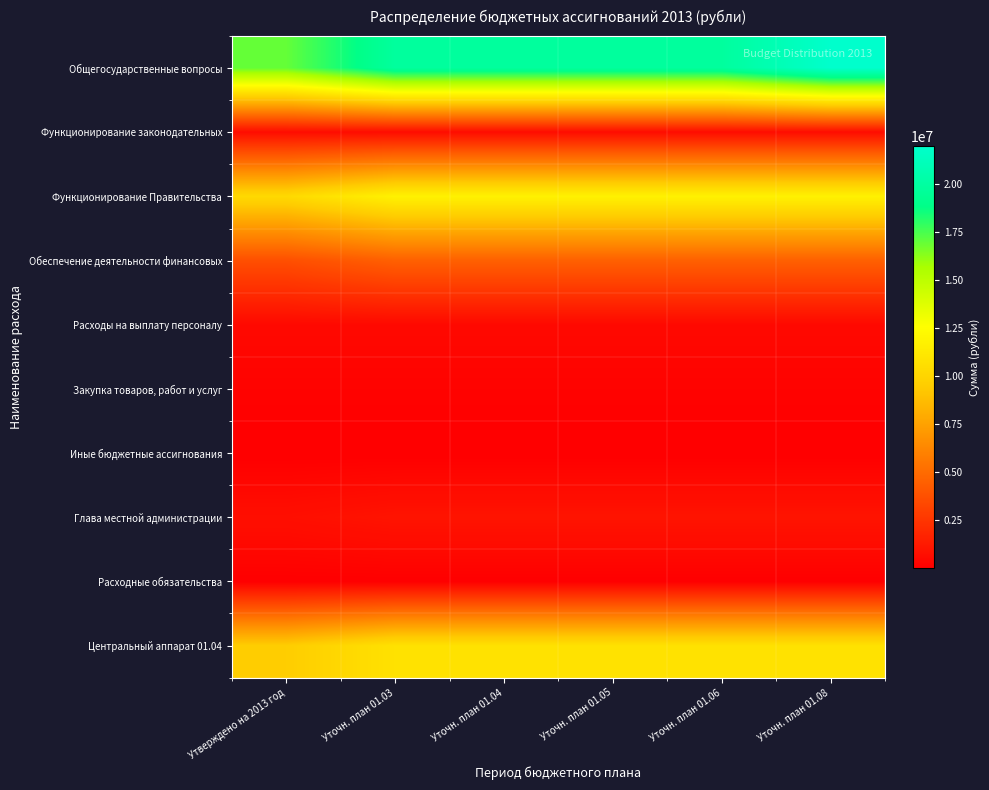

Which series has the widest spread of values?

Общегосударственные вопросы